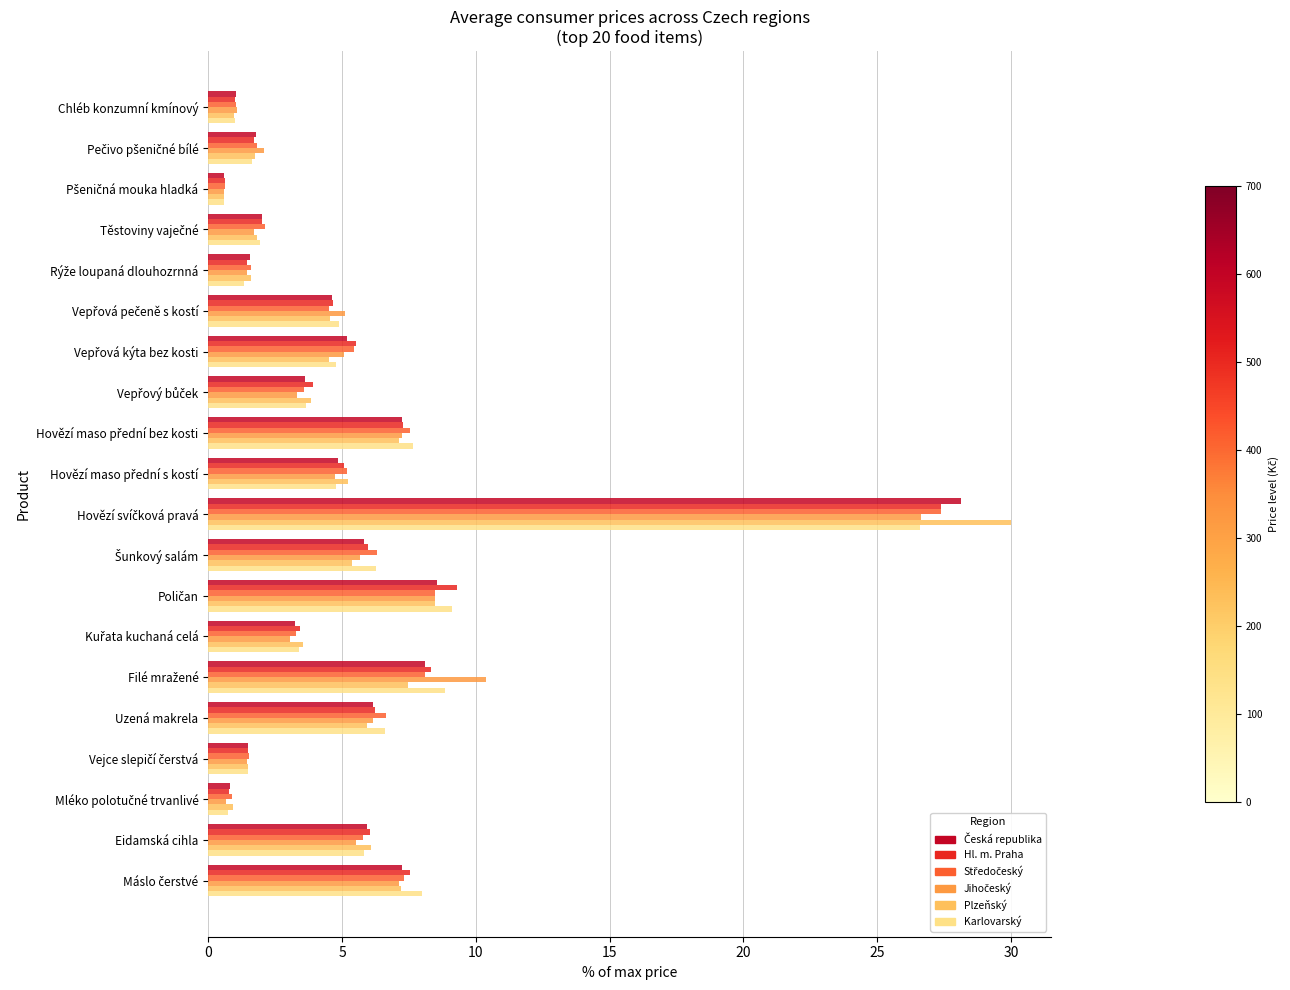

What is the maximum value shown in the chart?

30.0